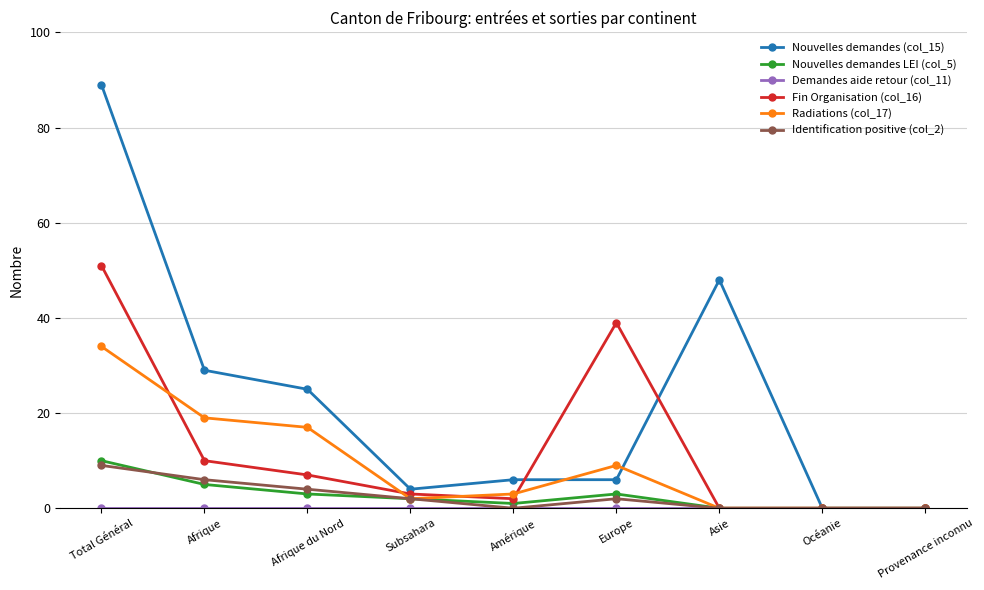

True or false: Radiations (col_17) has more than 0 points higher than both neighbors.

True